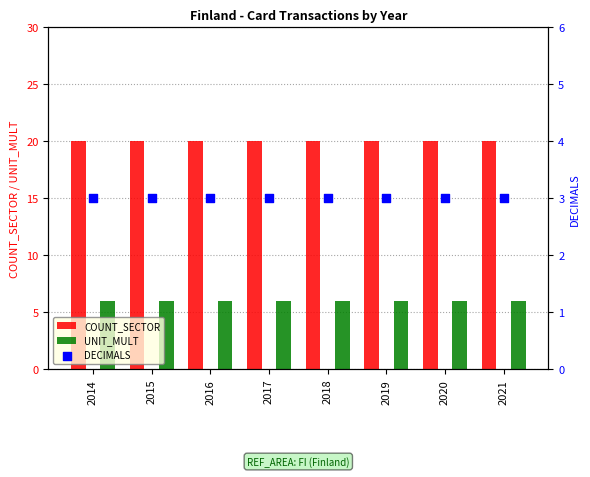

Is the value of UNIT_MULT at 2014 greater than the value of DECIMALS at 2020?

Yes